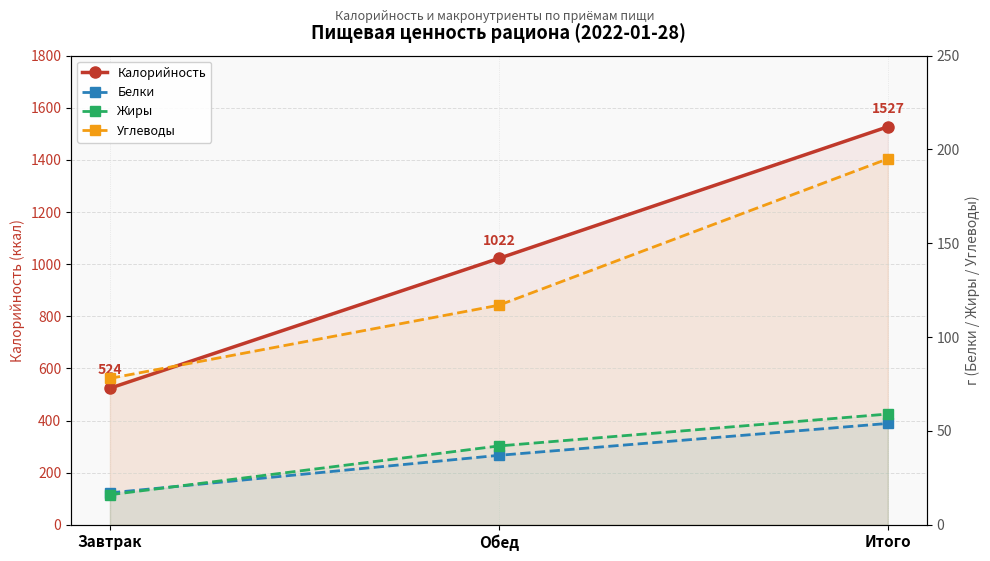

What is the label of the 3rd point from the left?

Итого